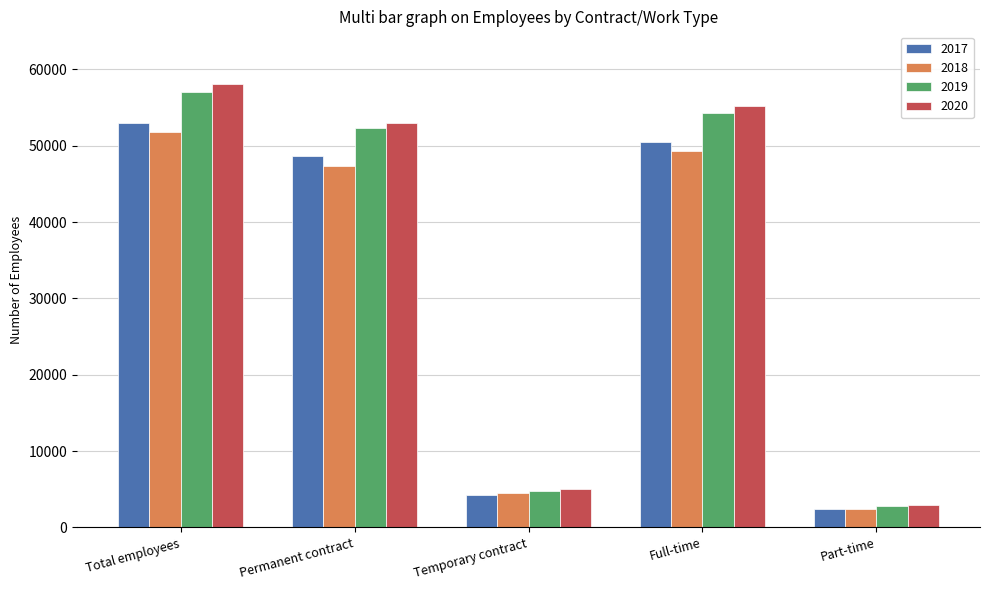

Reading left to right, transcribe all the data shown in this chart.

2017: Total employees=52941	Permanent contract=48709	Temporary contract=4232	Full-time=50498	Part-time=2443
2018: Total employees=51749	Permanent contract=47295	Temporary contract=4454	Full-time=49273	Part-time=2476
2019: Total employees=57071	Permanent contract=52276	Temporary contract=4795	Full-time=54265	Part-time=2806
2020: Total employees=58127	Permanent contract=53034	Temporary contract=5093	Full-time=55220	Part-time=2907